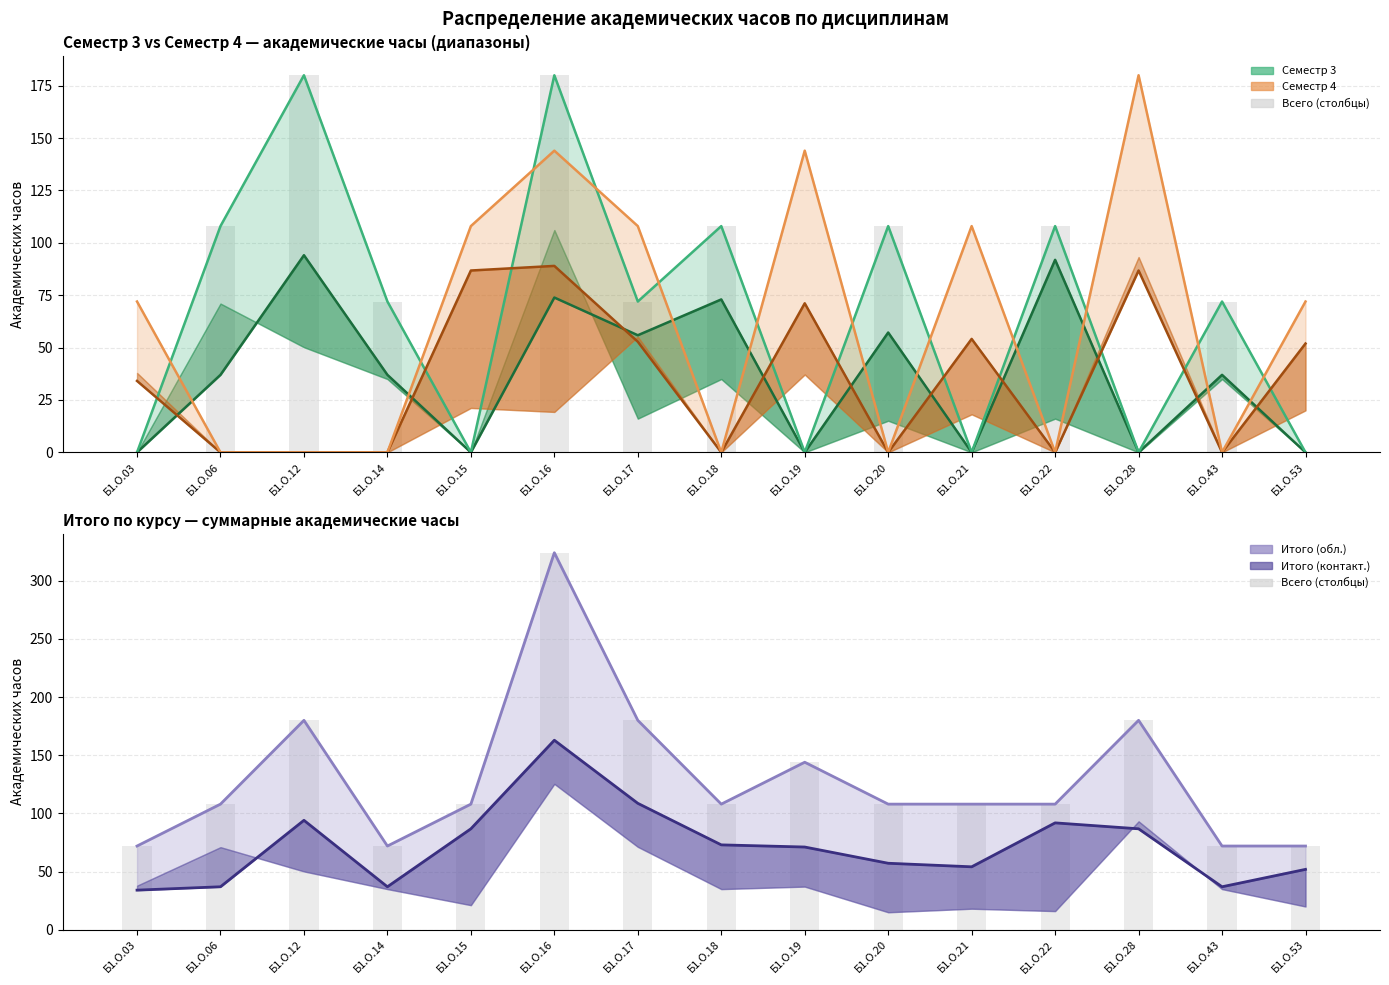

Between Б1.О.06 and Б1.О.21, which series saw the biggest shift?

Всего (сем 3)